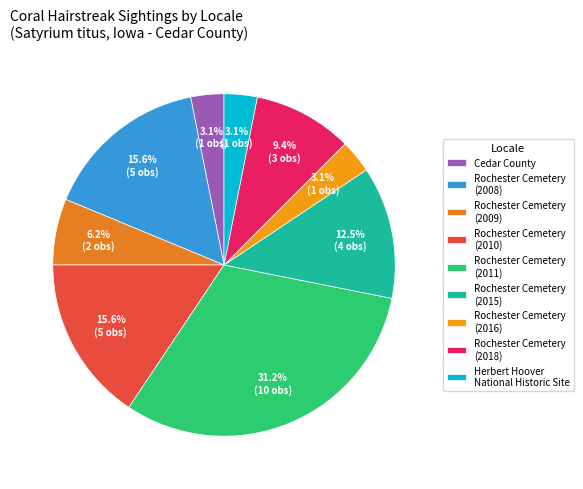

How many segments does this pie chart have?

9